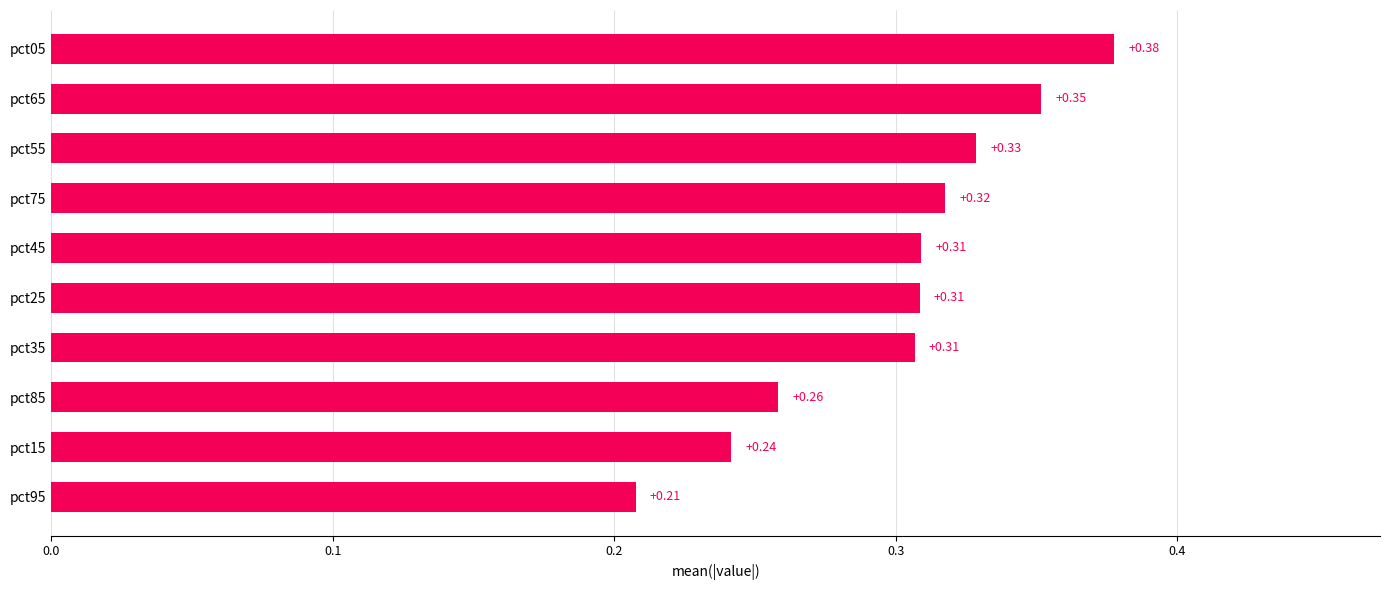

What is the change in value from pct45 to pct05?

+0.1